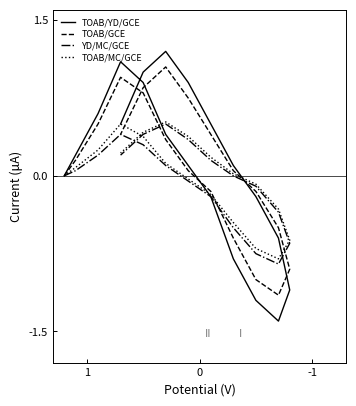

Does the chart display data point markers on the line(s)?

No